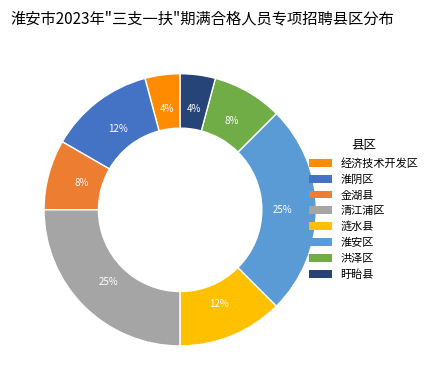

What is the ratio of the value at 淮阴区 to the value at 经济技术开发区?

3.0